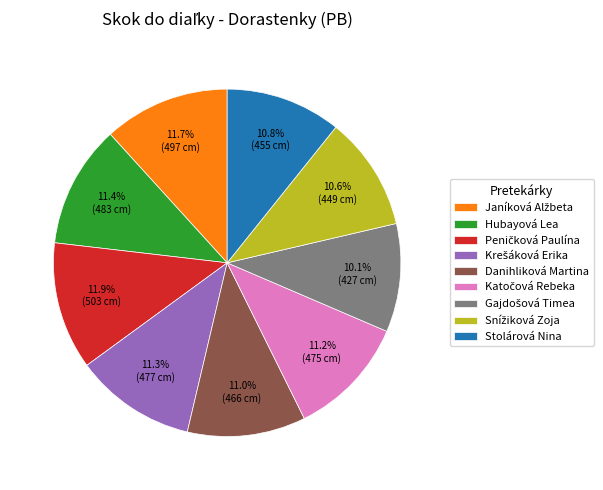

What percentage is NOT represented by Danihliková Martina?

89.0%